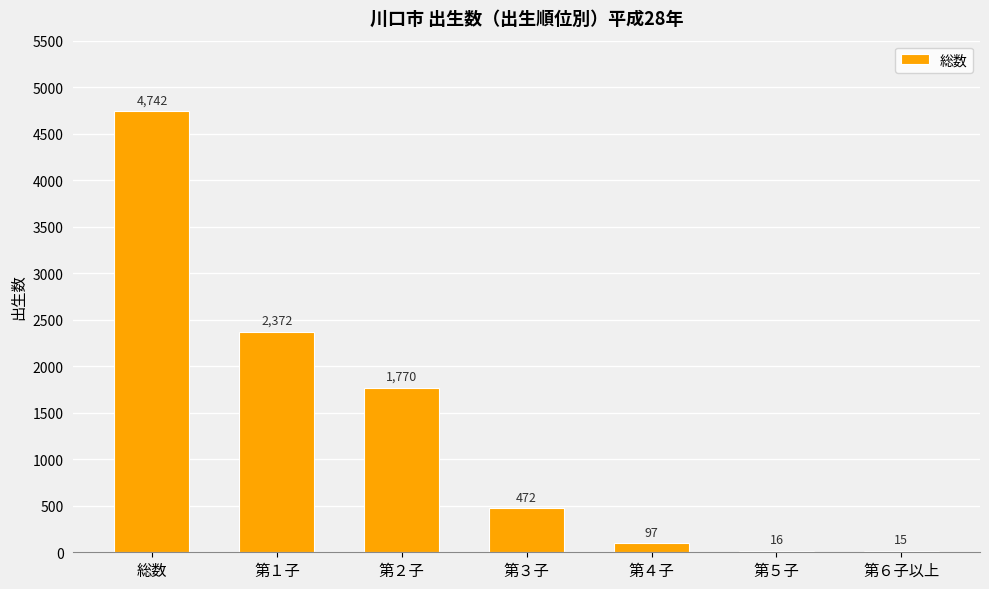

At which label is the value closest to 2378?

第１子